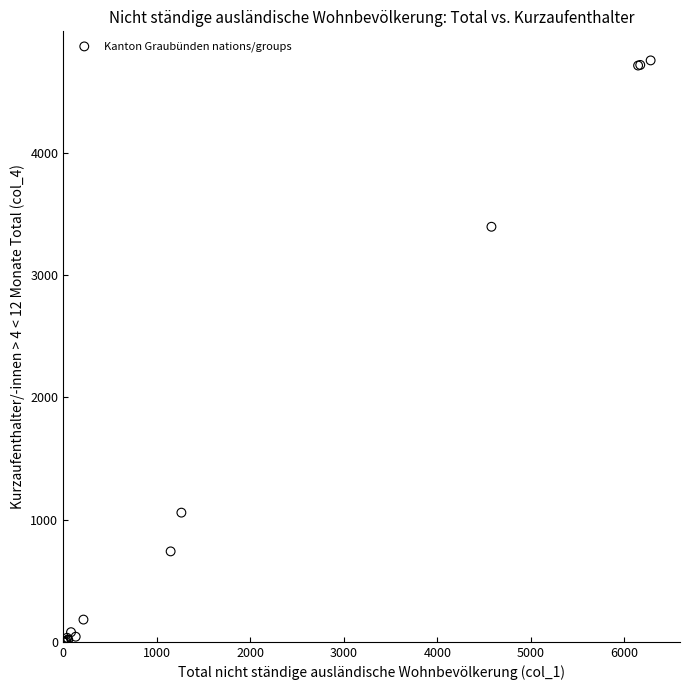

What Y value in the scatter plot is closest to 2378?

3396